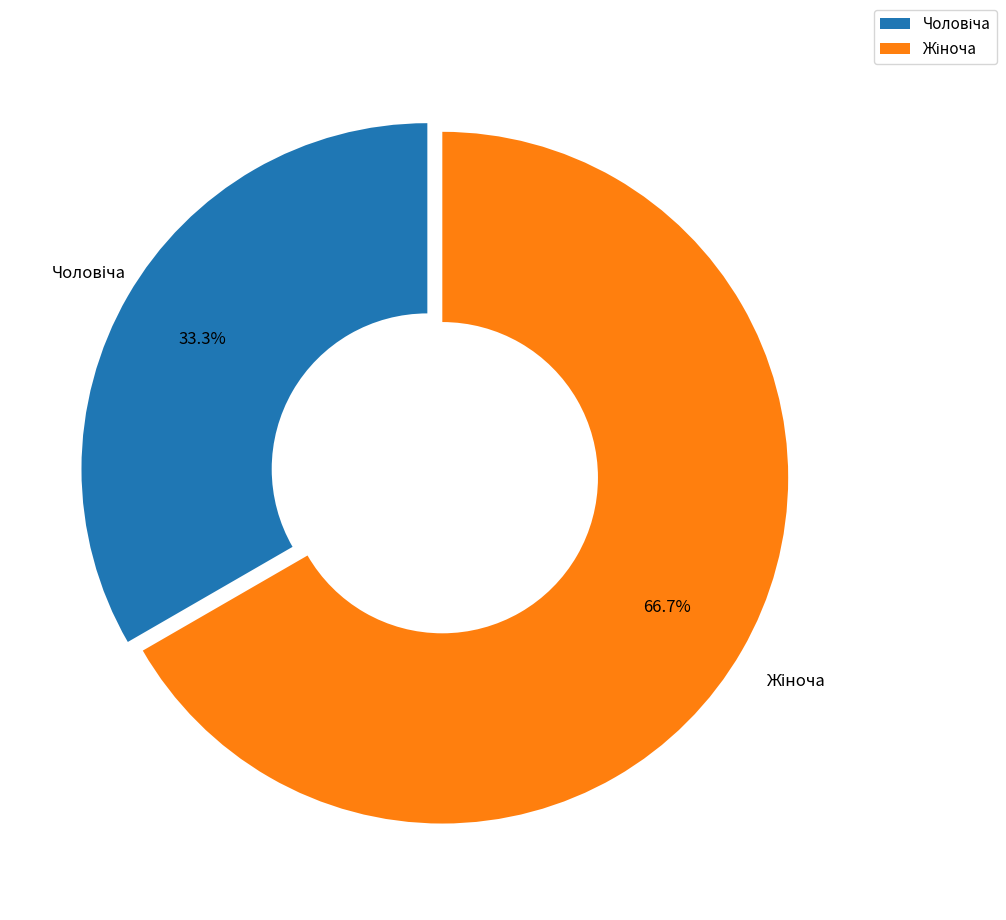

To the nearest percent, what is the difference between the largest and smallest slice percentages?

33%